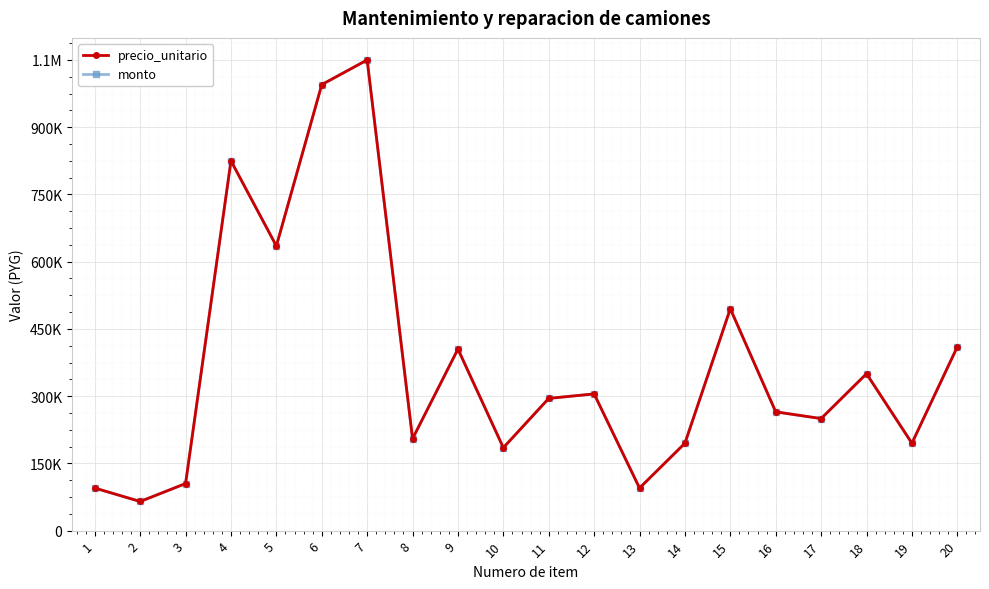

Is this an area chart (filled region under the line)?

No